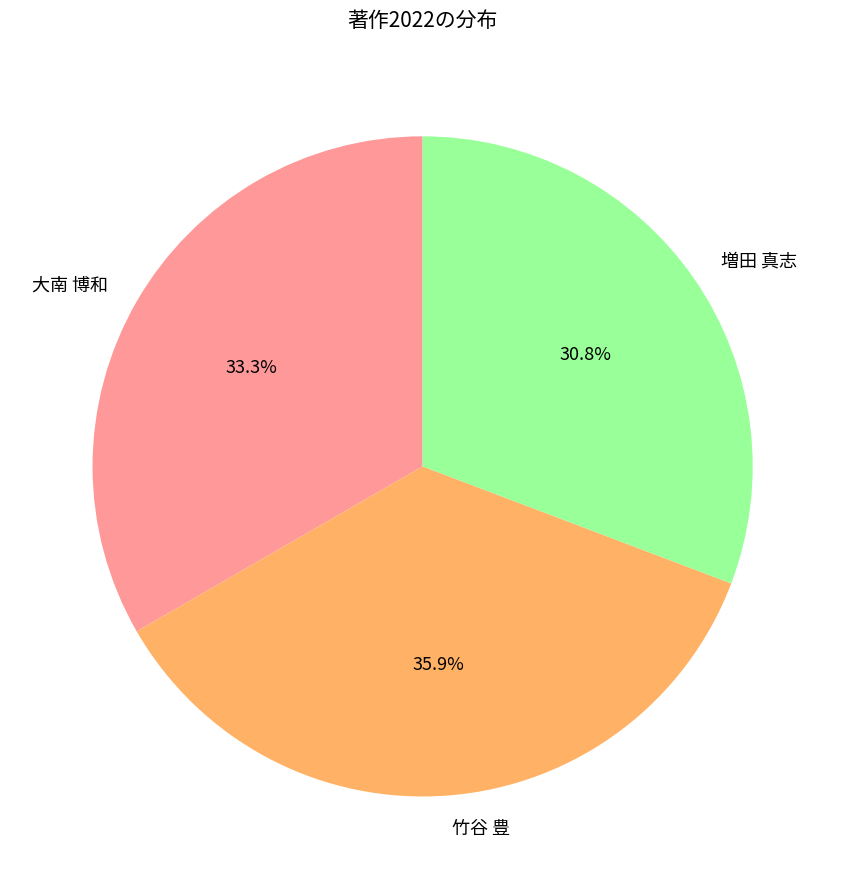

Does 大南 博和 account for over 50% of the chart?

No